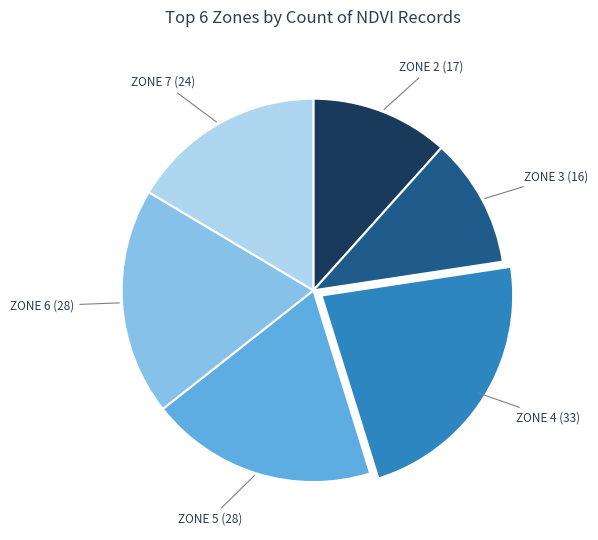

Is there any slice that represents more than half of the pie?

No